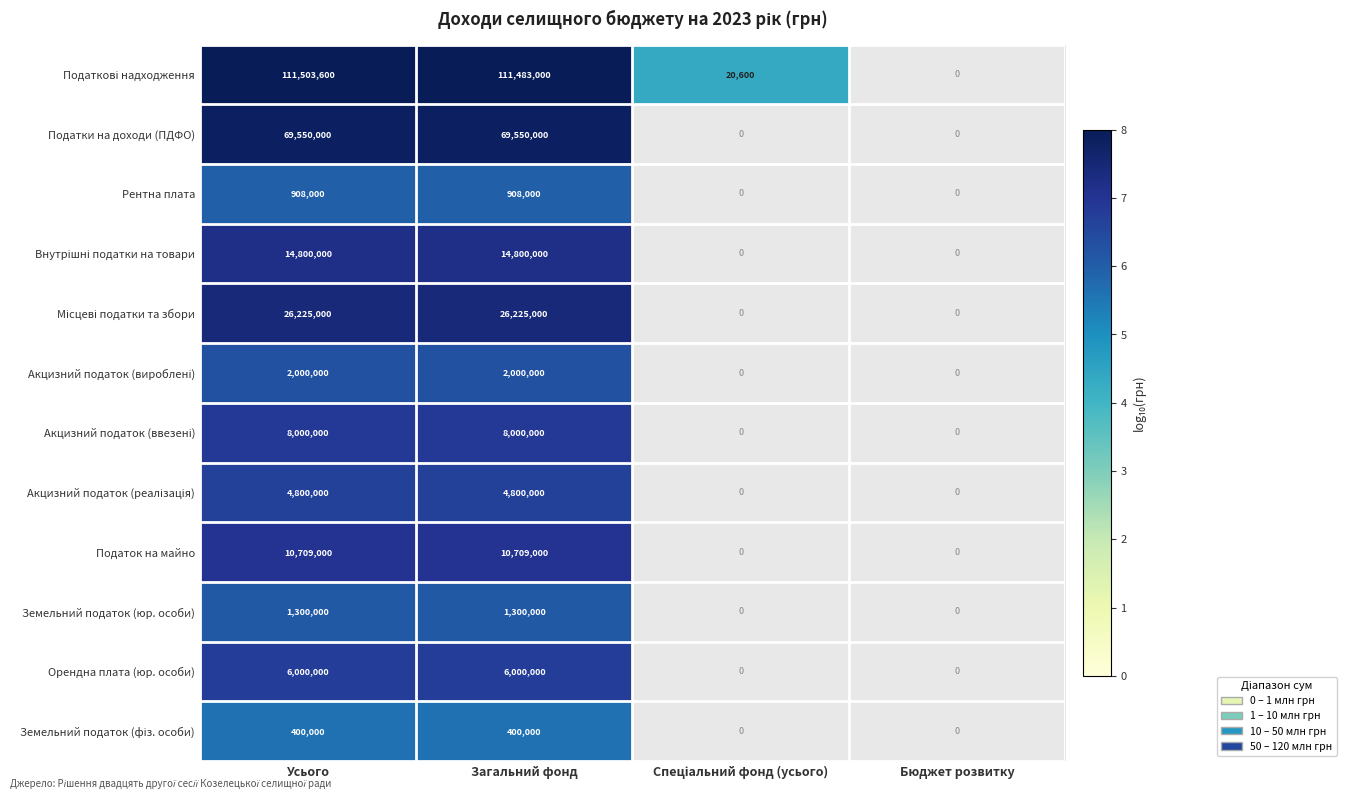

Which label corresponds to the smallest value in the chart?

Спеціальний фонд (усього)